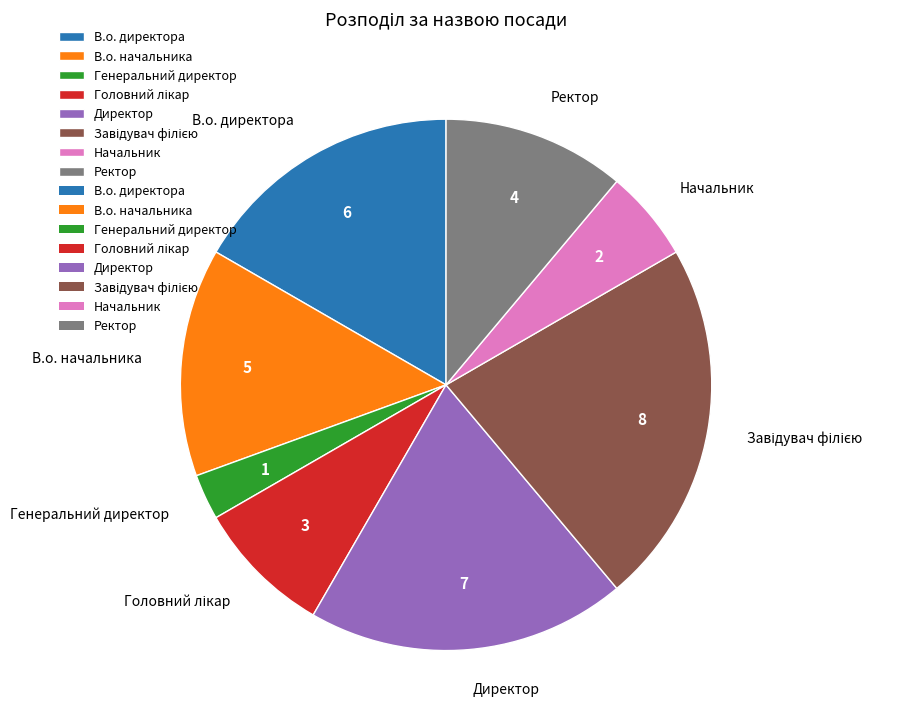

Which slice is the smallest?

Генеральний директор